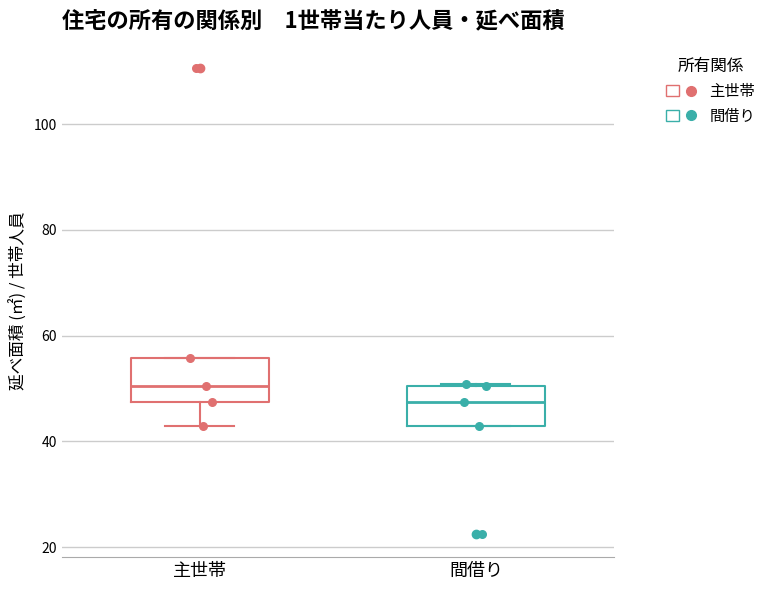

Which box has the highest median line?

主世帯